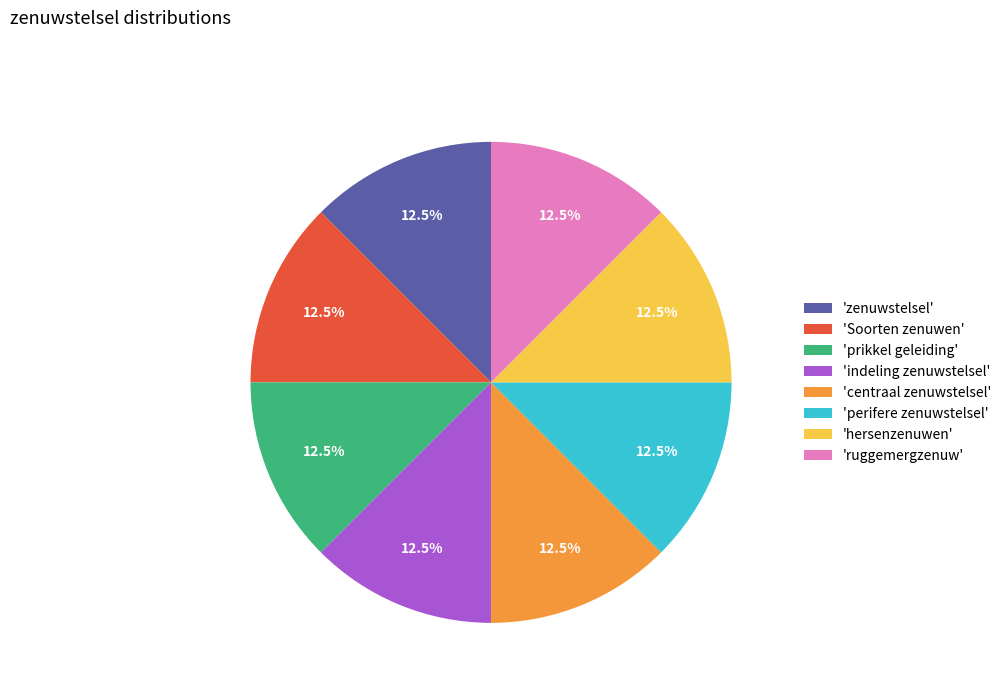

What percentage do 'prikkel geleiding' and 'Soorten zenuwen' together represent?

25.0%